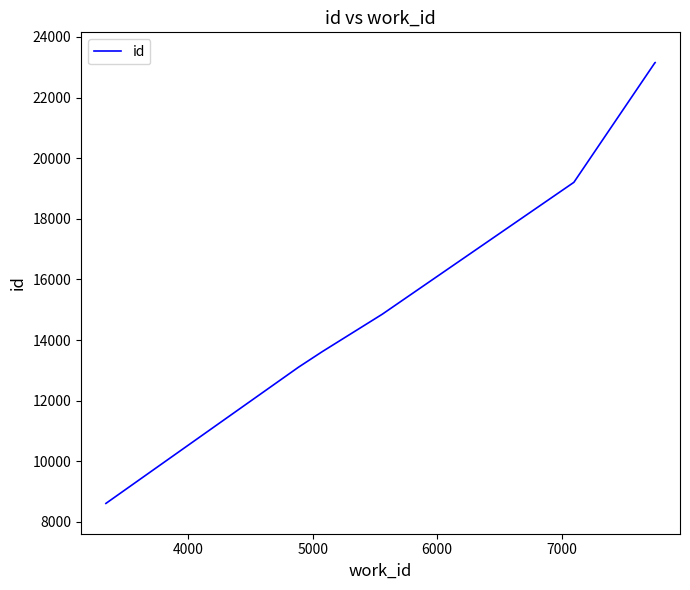

What is the maximum value shown in the chart?

23152